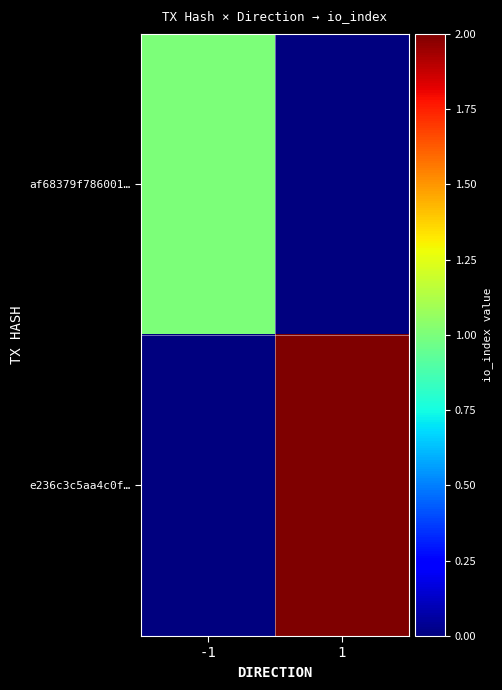

Count the number of categories in the chart.

2